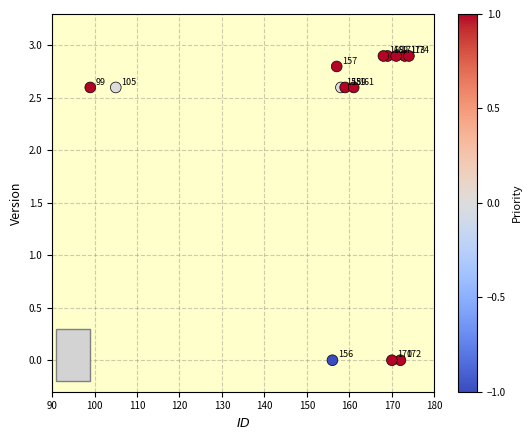

What is the range of Y values (max minus min)?

2.9